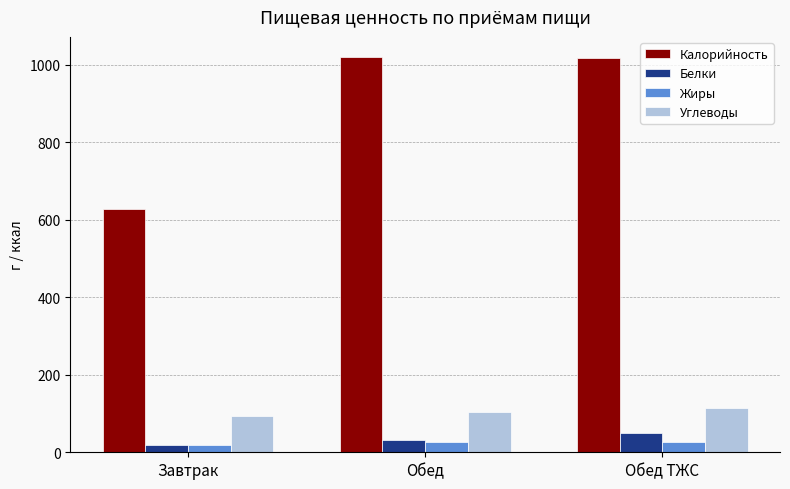

Where is Калорийность nearest to the value 824?

Обед ТЖС